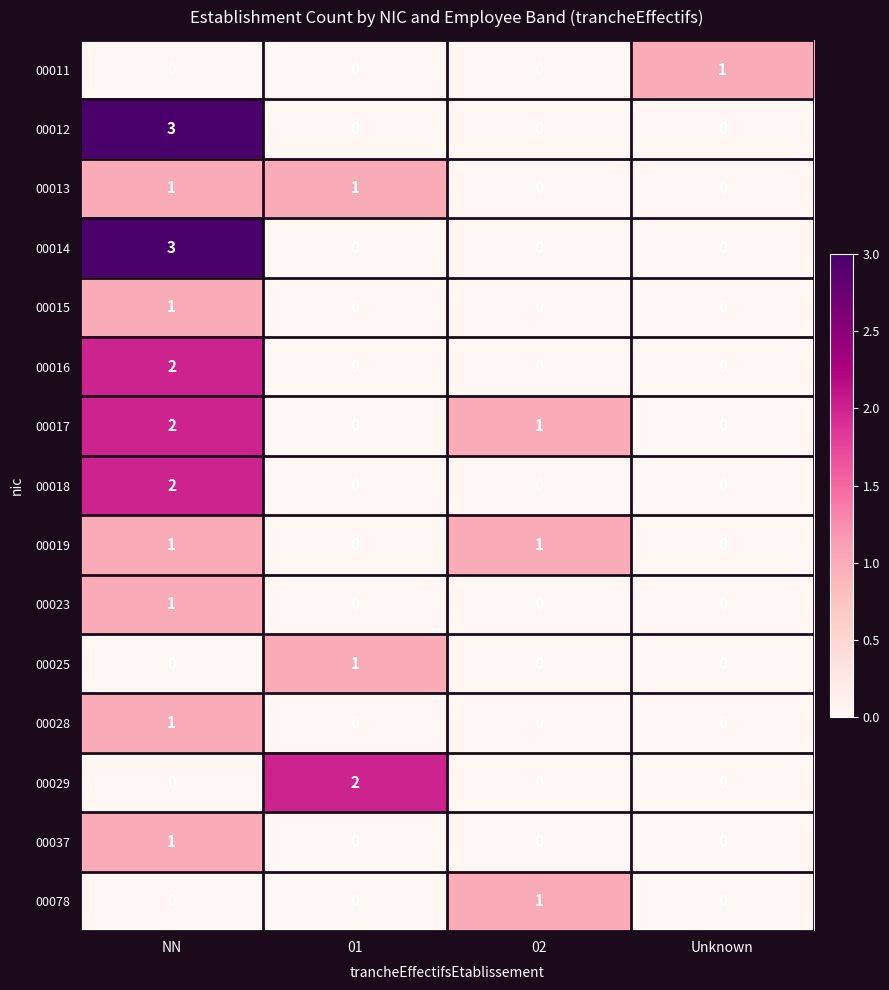

What is the spread (max minus min) of values at 02?

1